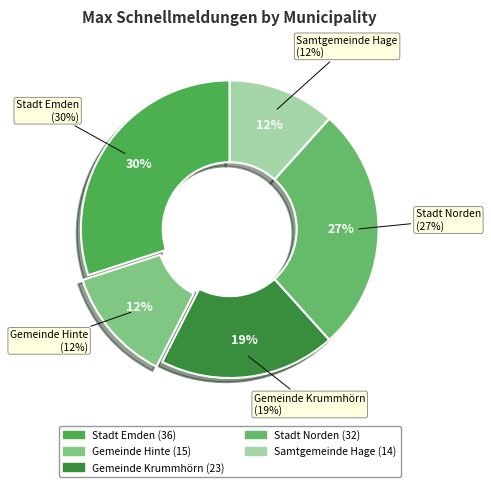

How many slices are in this pie chart?

5